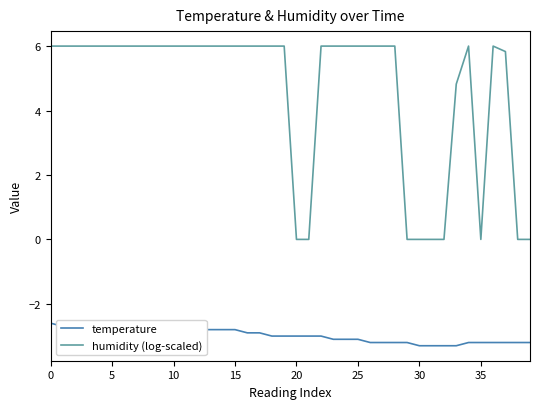

List the series in order of their overall mean, lowest first.

temperature, humidity (log-scaled)